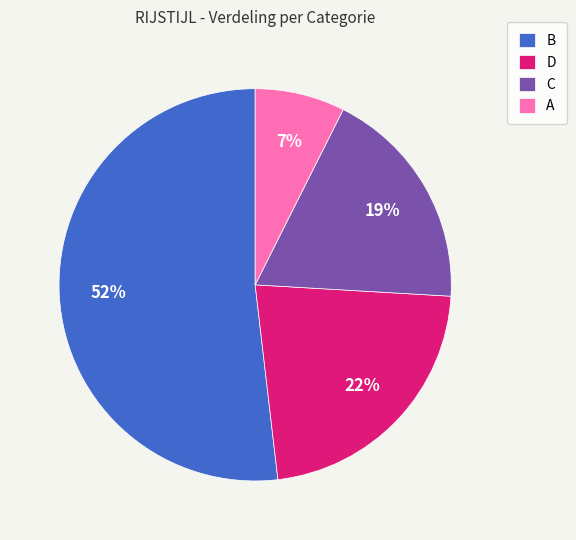

To the nearest percent, what percentage of the pie is C?

19%